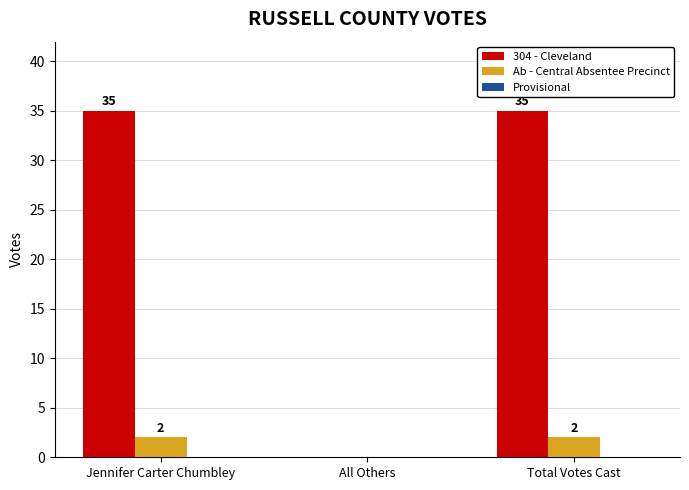

How many groups of bars are there?

3